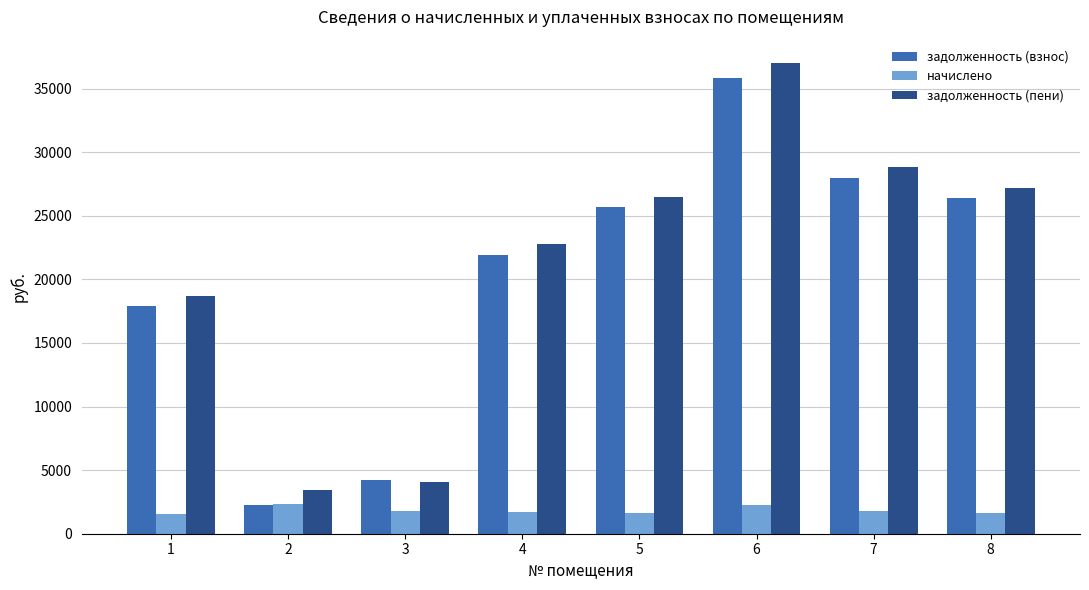

What is the total value across all series at 6?

75133.9